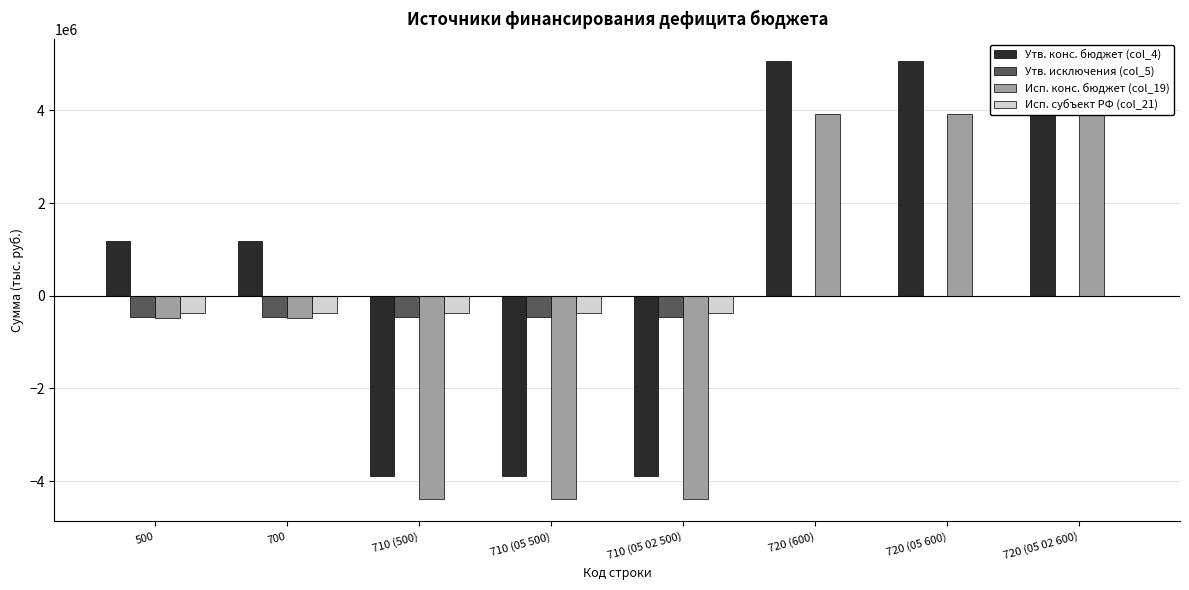

What is the label of the 2nd bar from the right?

720 (05 600)